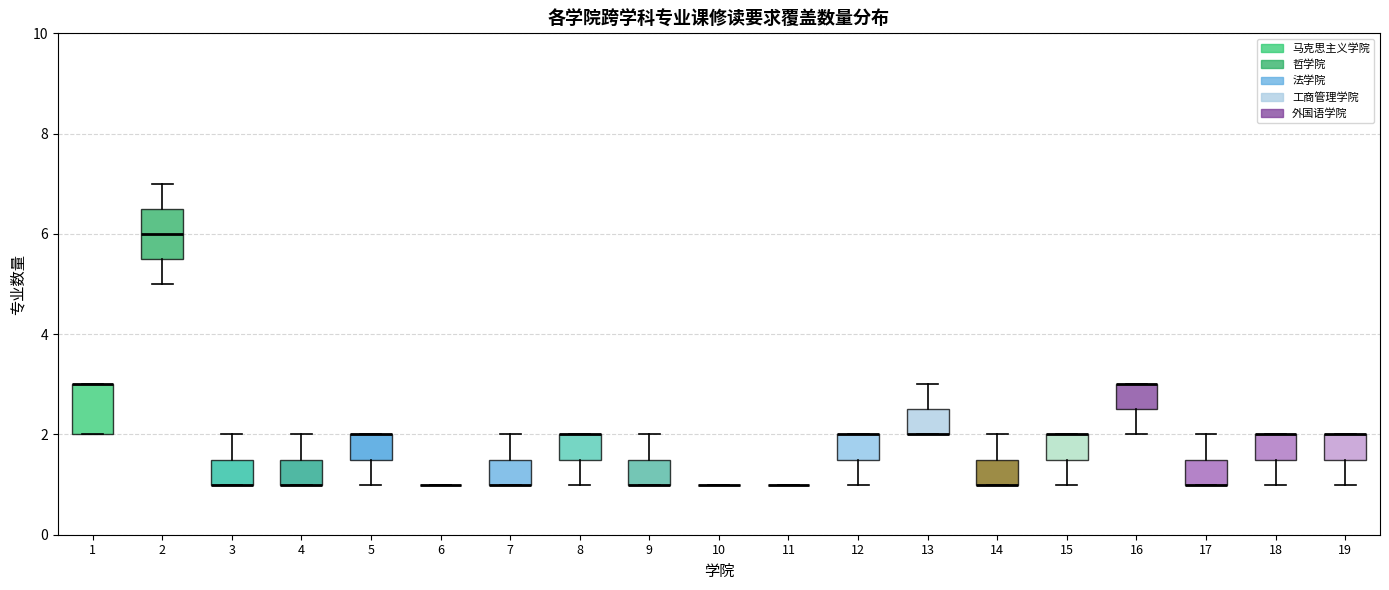

Where is the upper edge of the box at x = 17 on the y-axis? The values are not printed on the chart, so give them approximately, as read against the axis.

1.6